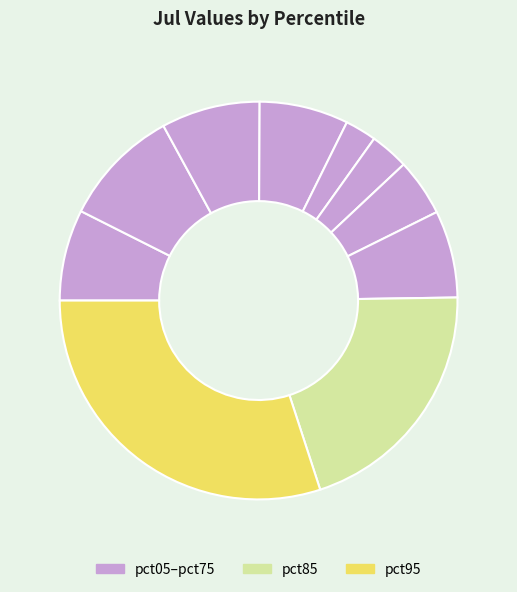

How many slices are in this pie chart?

10